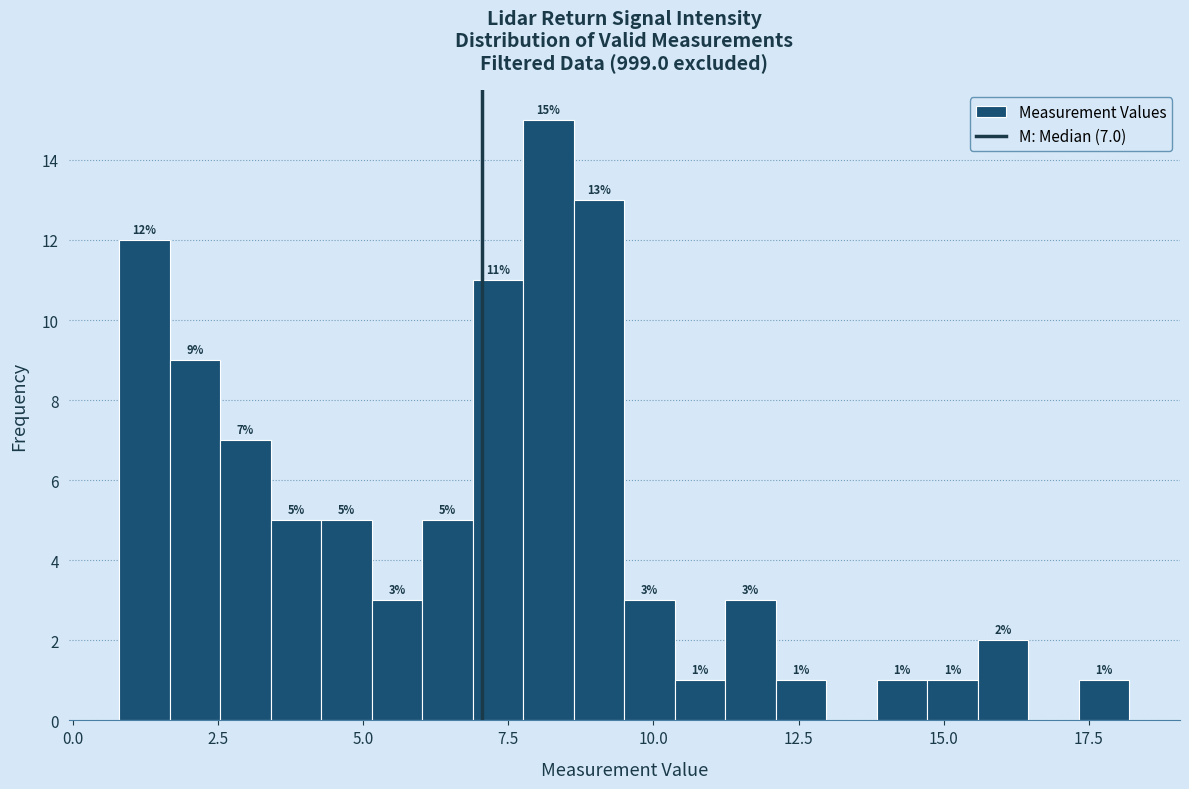

Around what value on the x-axis is the tallest bar? Give the approximate position of its centre, as read against the axis.

8.0